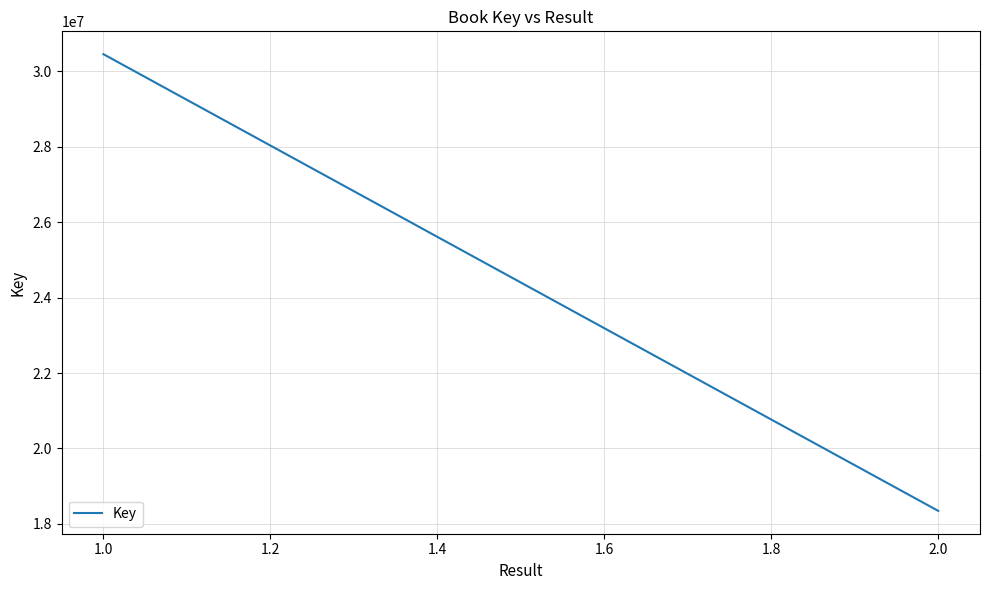

How many distinct data groups are displayed?

1